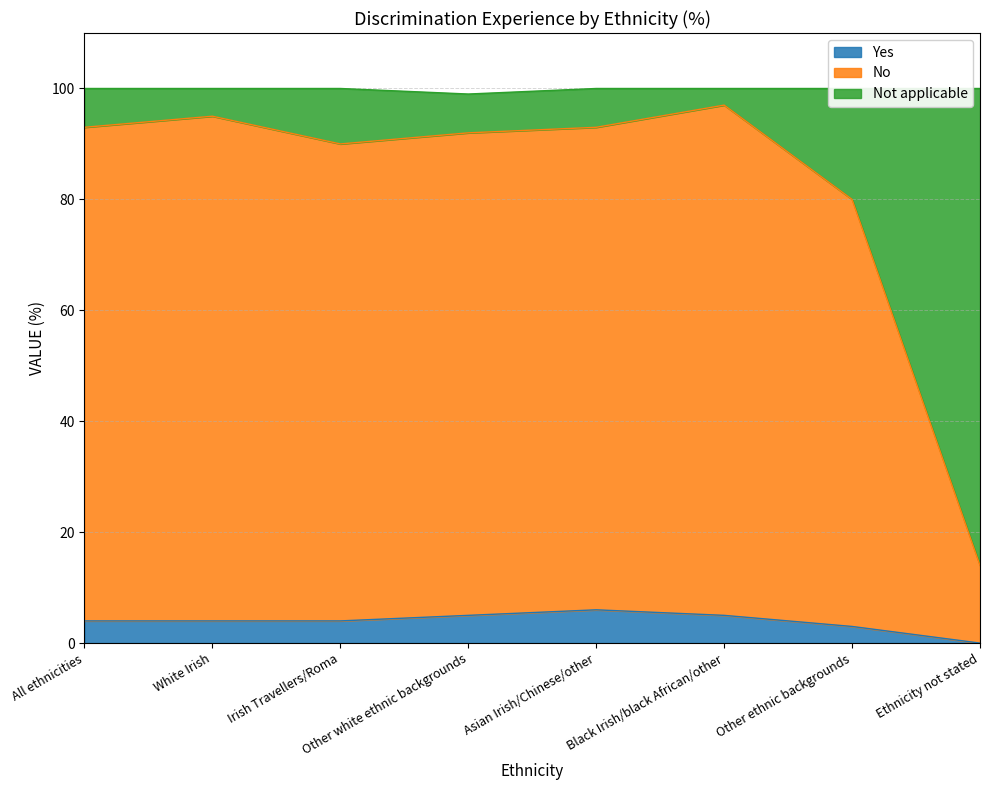

True or false: Yes has a value of 6 at Asian Irish/Chinese/other.

True